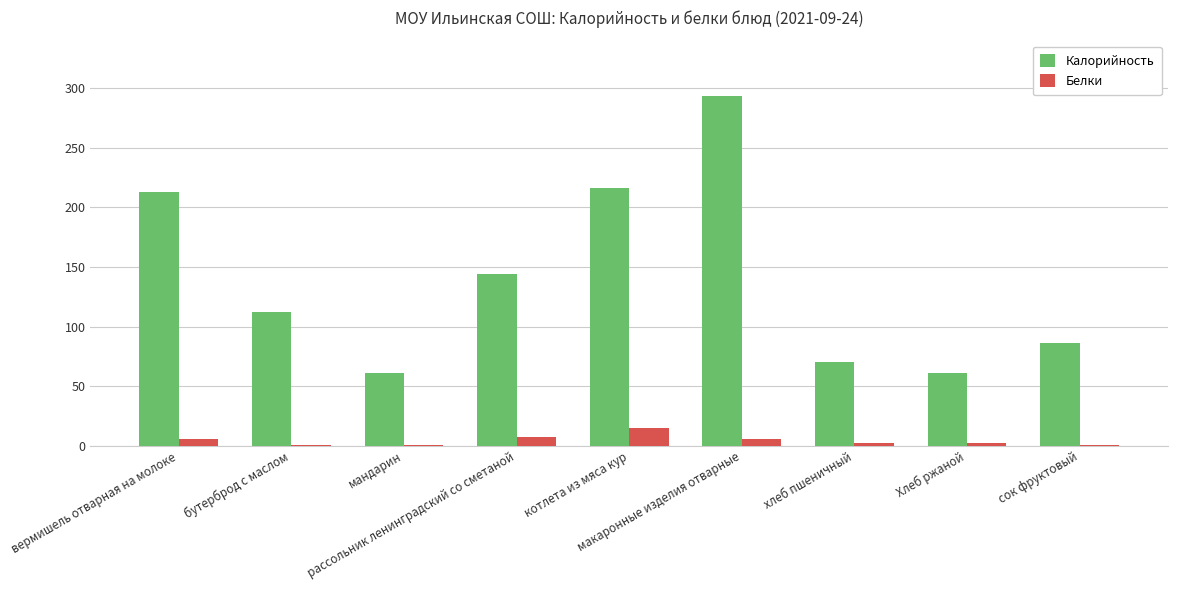

Are the bars grouped side by side (vs. stacked)?

Yes